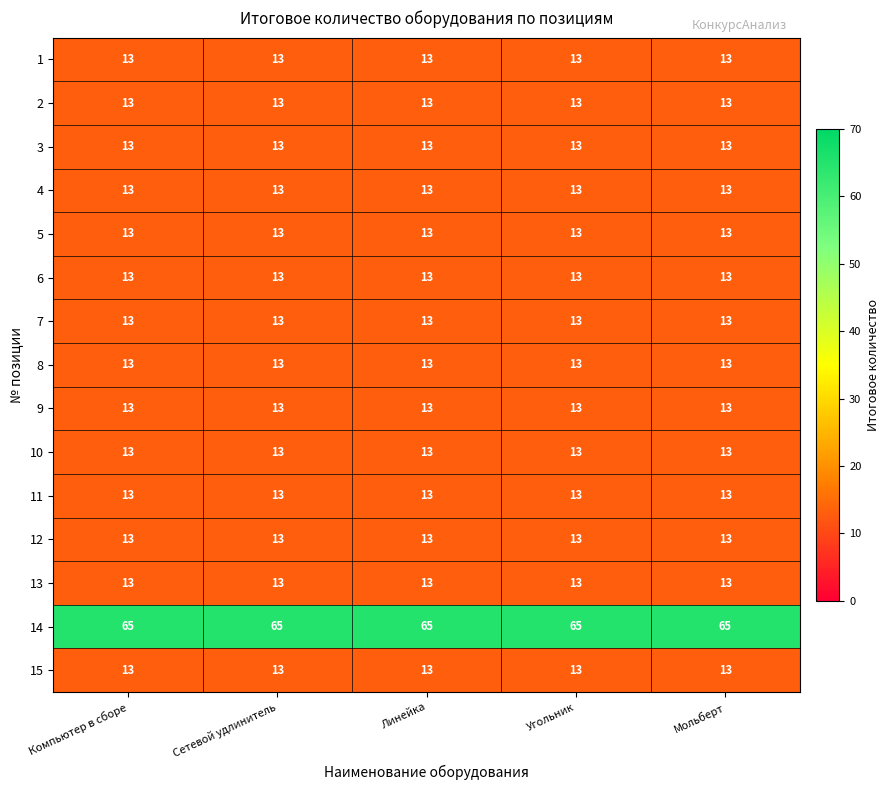

The 13 series shows 20 at Сетевой удлинитель. True or false?

False